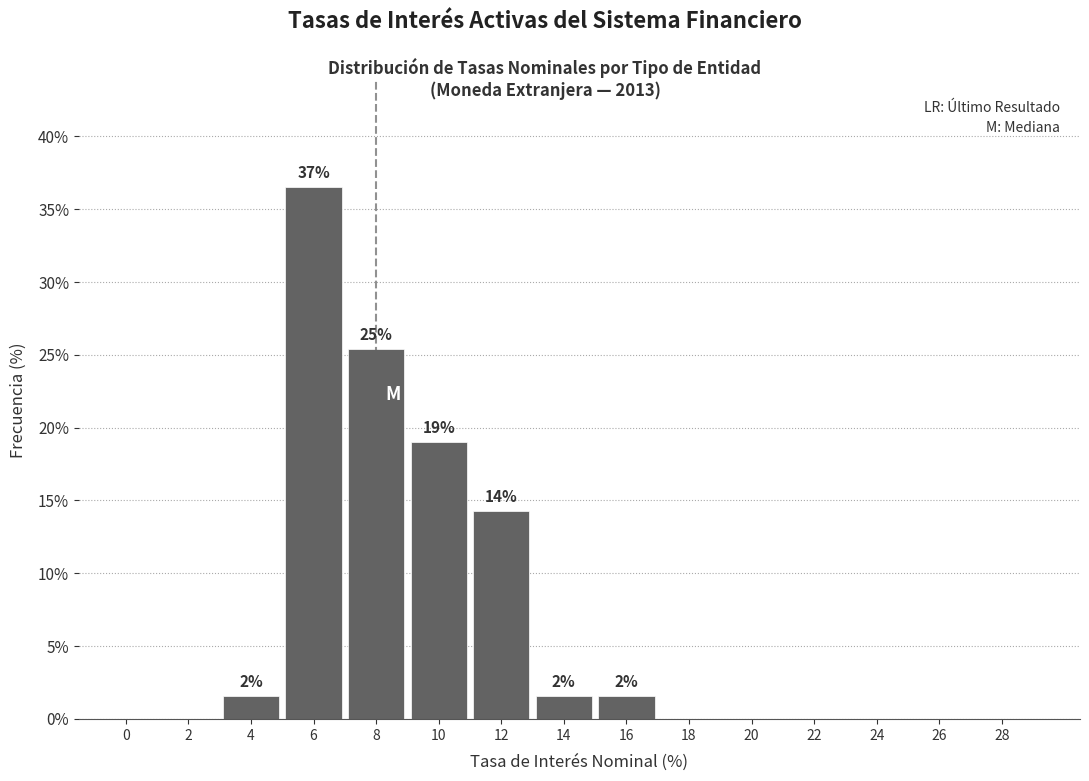

Reading left to right, list all the values displayed in this chart.

0=0.0	2=0.0	4=1.6	6=36.5	8=25.4	10=19.0	12=14.3	14=1.6	16=1.6	18=0.0	20=0.0	22=0.0	24=0.0	26=0.0	28=0.0